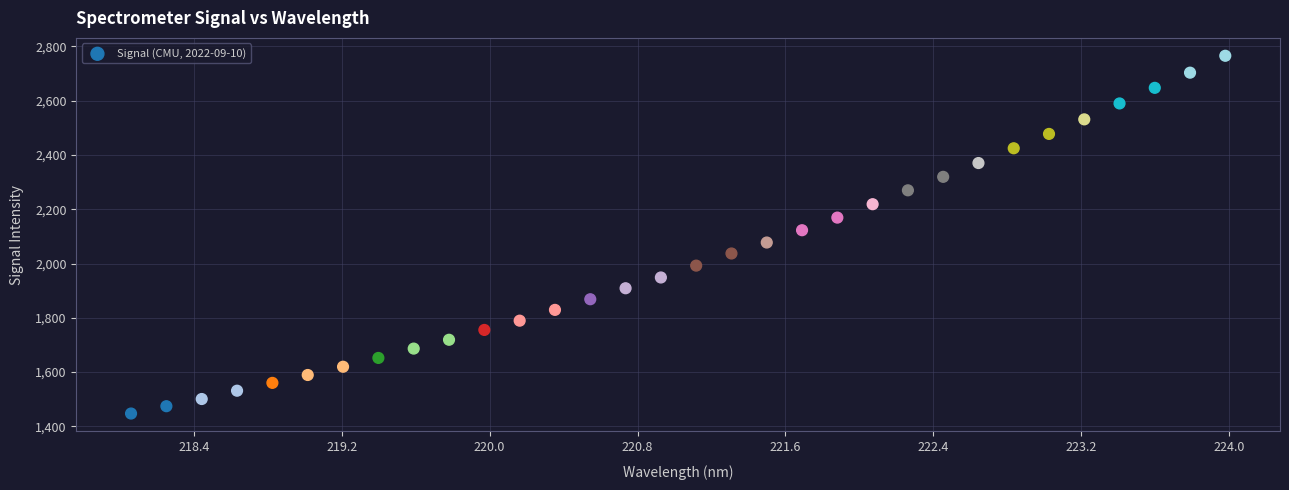

What is the range of X values (max minus min)?

5.9